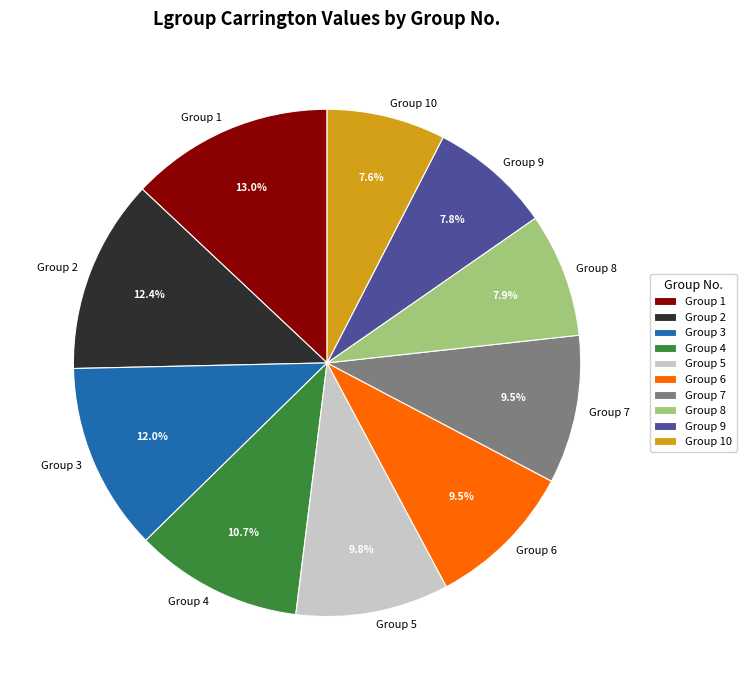

To the nearest percent, what is the difference between the largest and smallest slice percentages?

5%